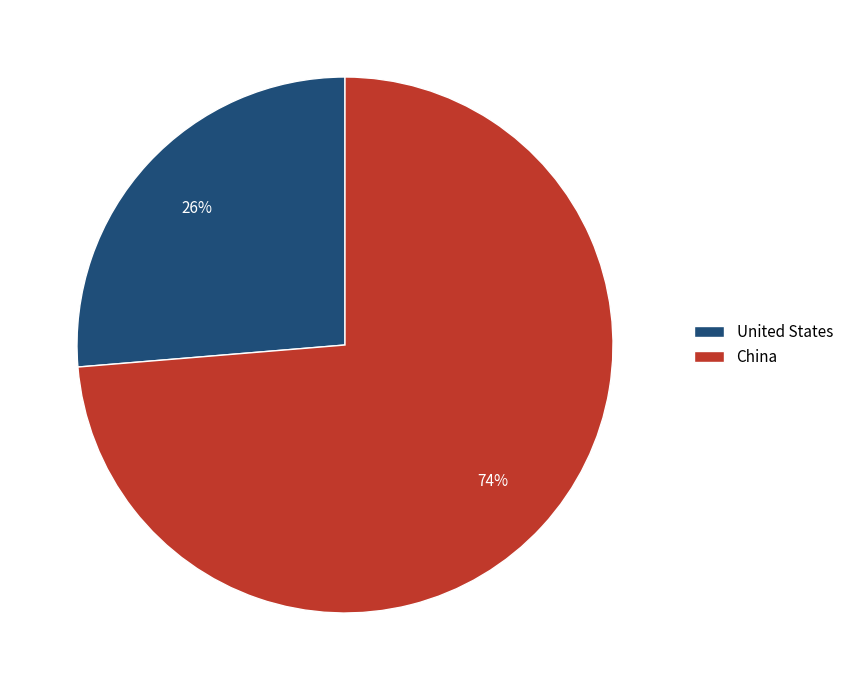

Which slice is the largest?

China